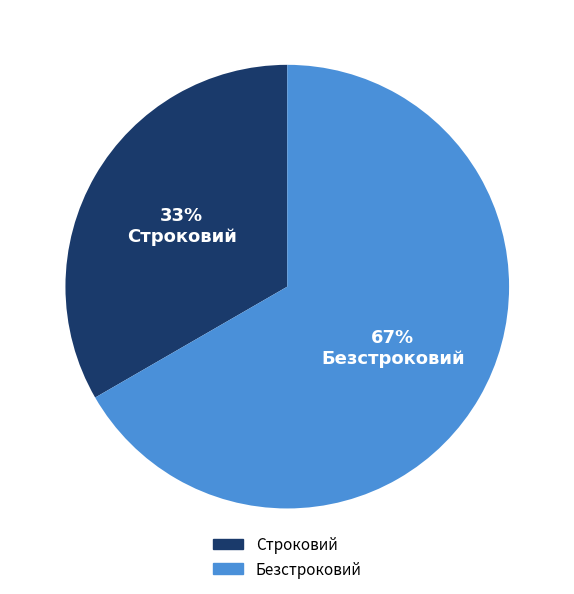

Do Безстроковий and Строковий together represent more than half of the pie?

Yes